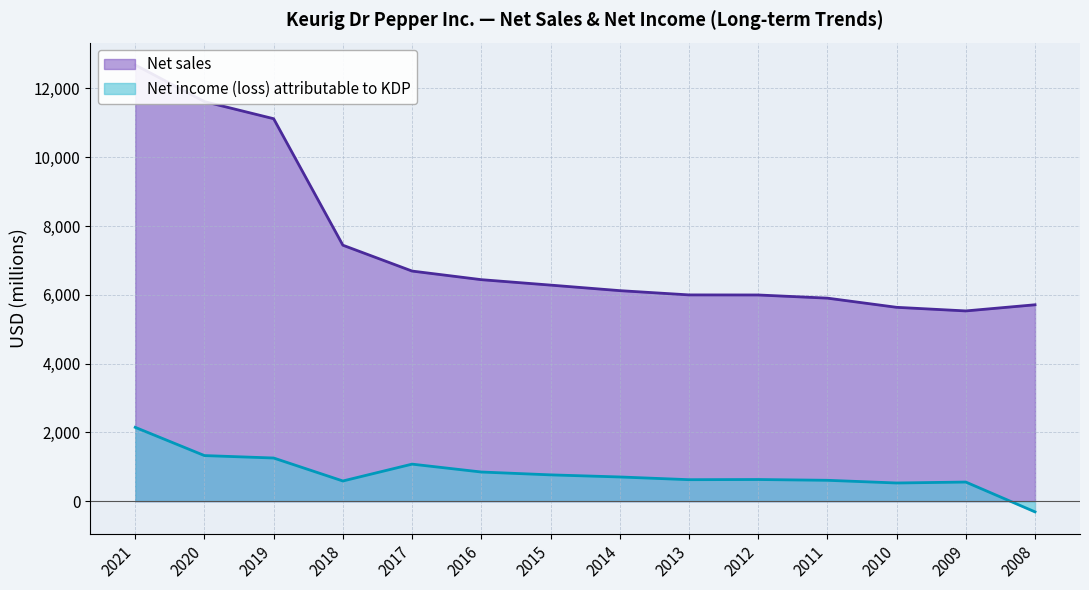

Which series changed the most between 2012 and 2009?

Net sales